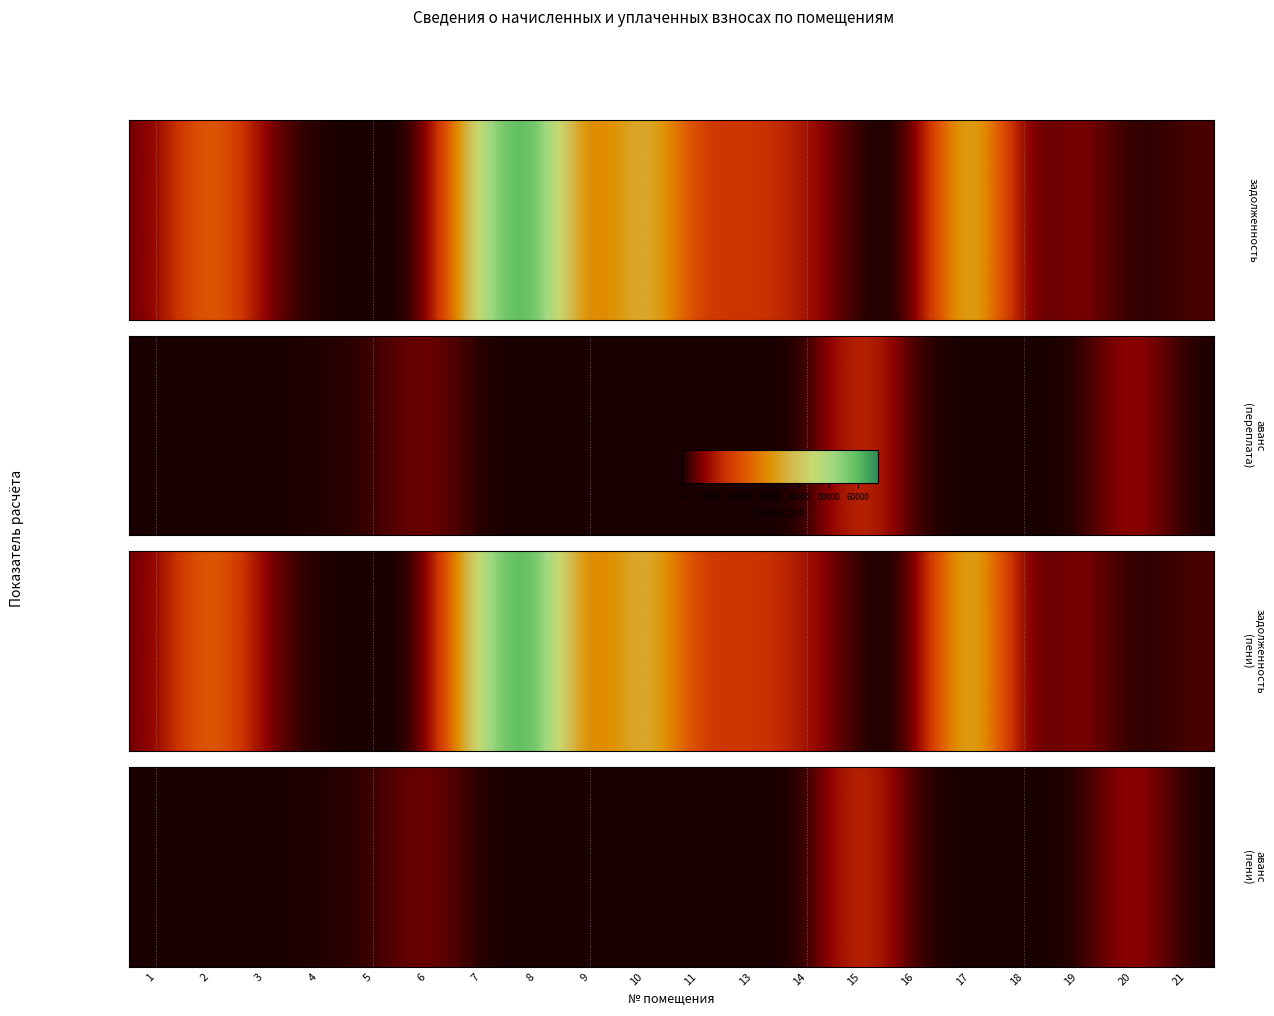

List the labels in order of value, smallest first.

1, 2, 3, 7, 8, 9, 10, 11, 13, 14, 17, 18, 19, 21, 4, 16, 5, 6, 20, 15